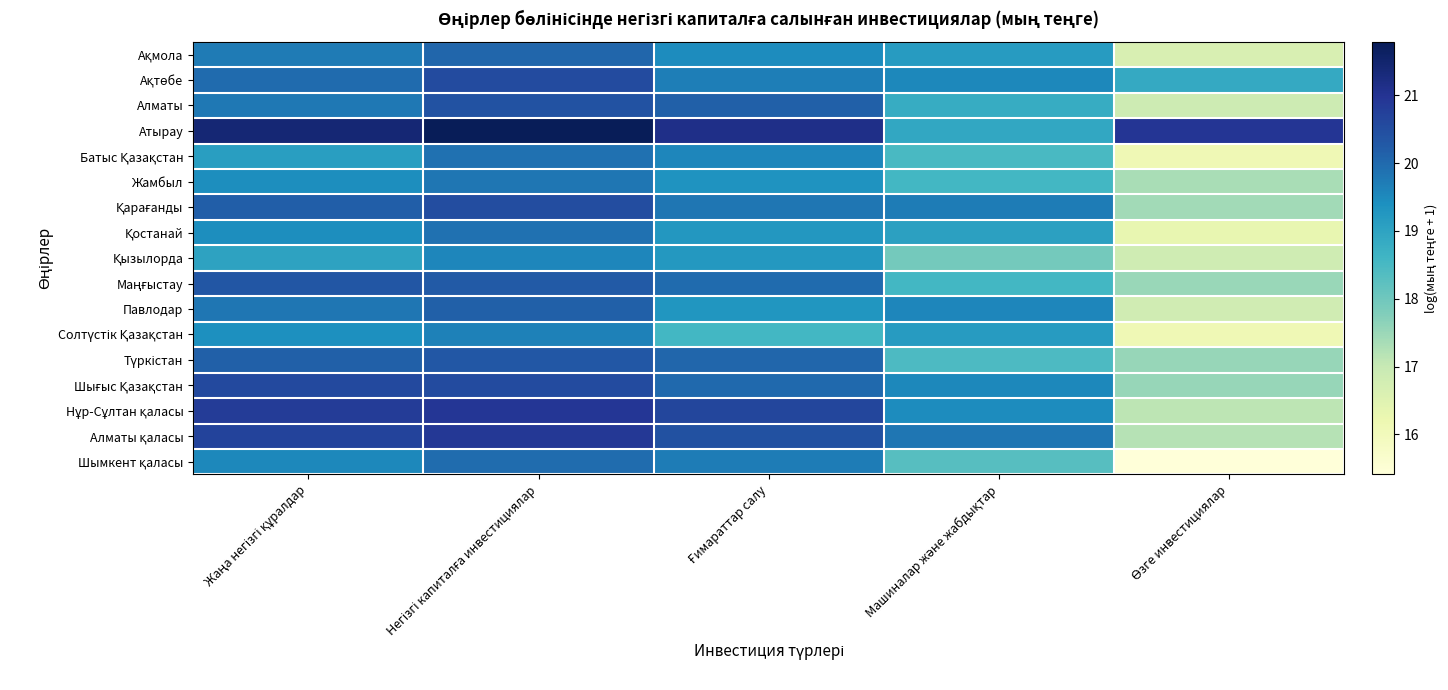

How many categories are shown in the chart?

5